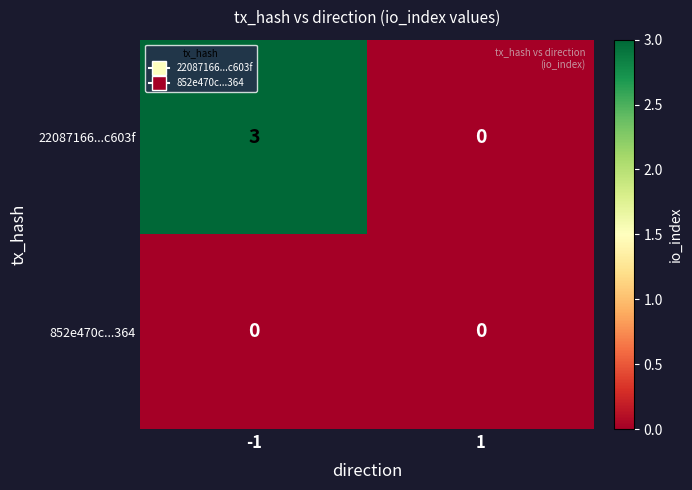

What is the sum of the 22087166...c603f values at 1 and -1?

3